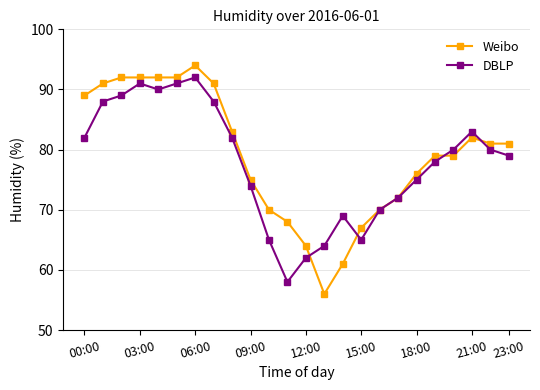

List the series in order of their overall mean, lowest first.

DBLP, Weibo